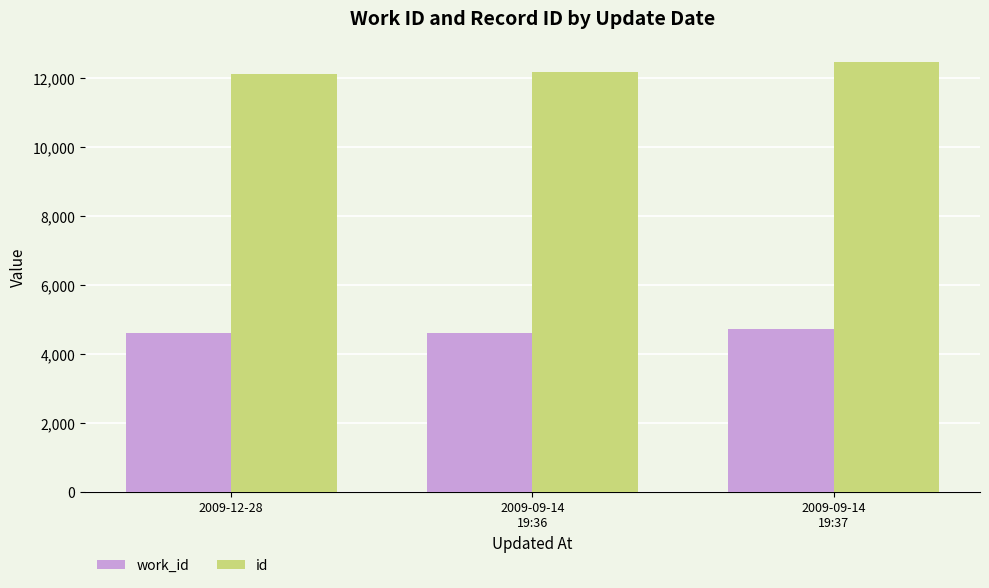

Rank the series by their average value, from highest to lowest.

id, work_id